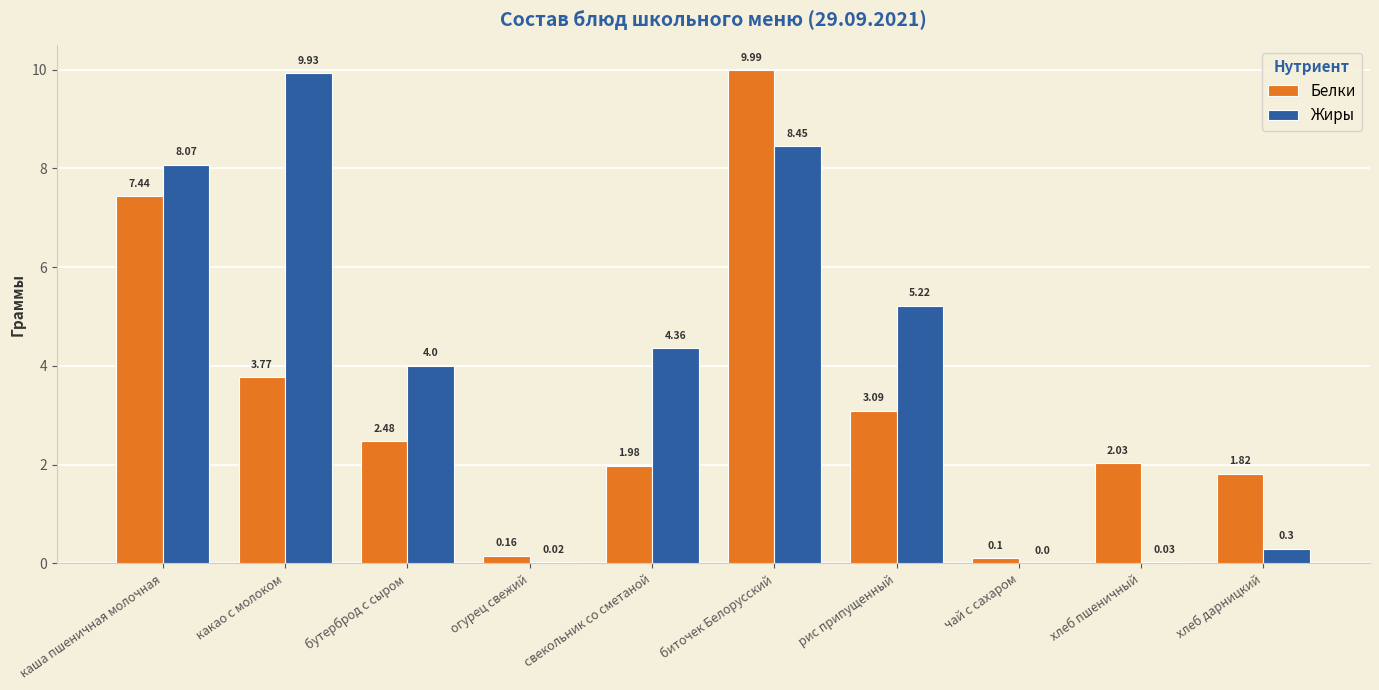

How many groups of bars are there?

10